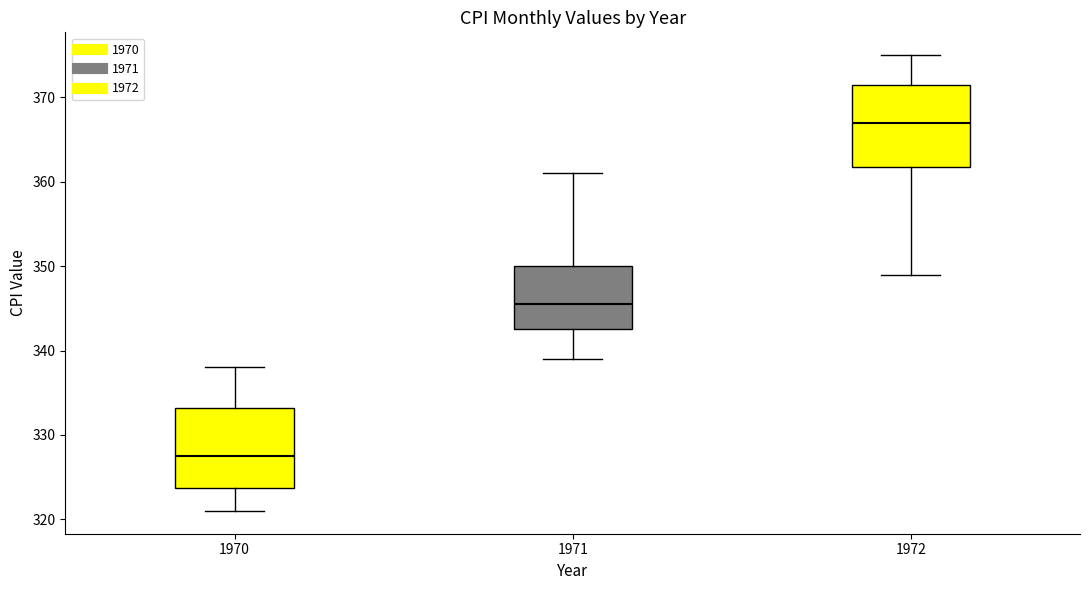

Where does the upper whisker of the box at x = 1971 end on the y-axis? The values are not printed on the chart, so give them approximately, as read against the axis.

361